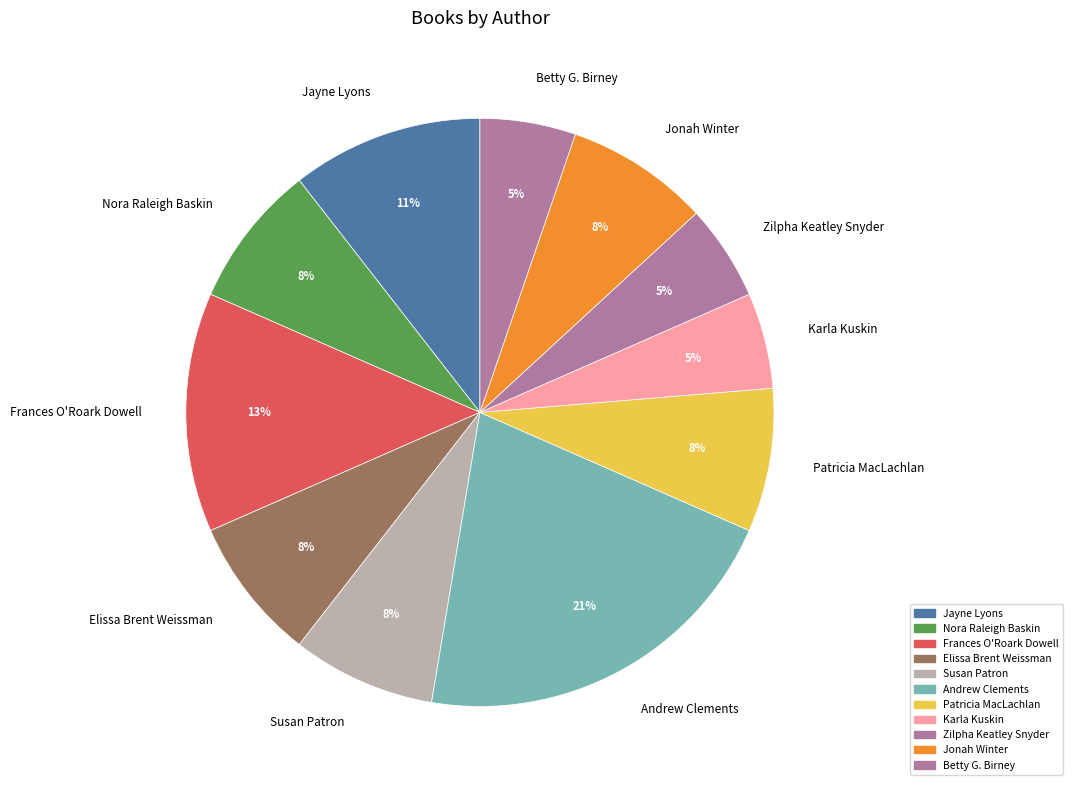

The Jayne Lyons slice represents 19% of the pie. True or false?

False